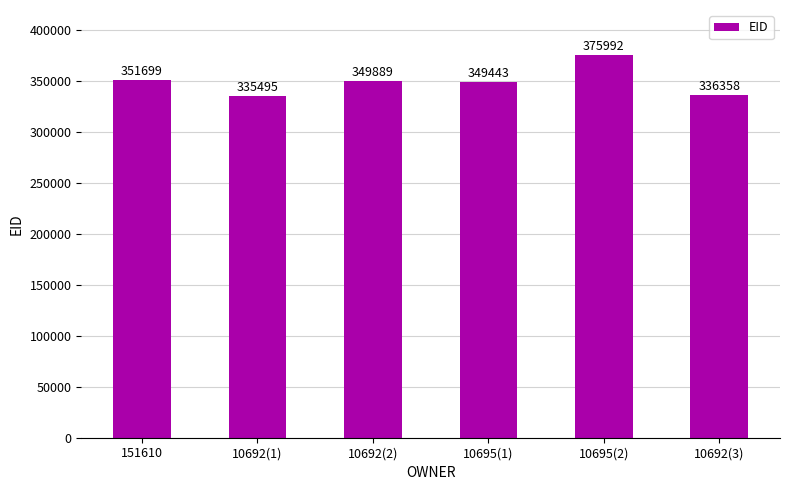

How many bars are there in total?

6